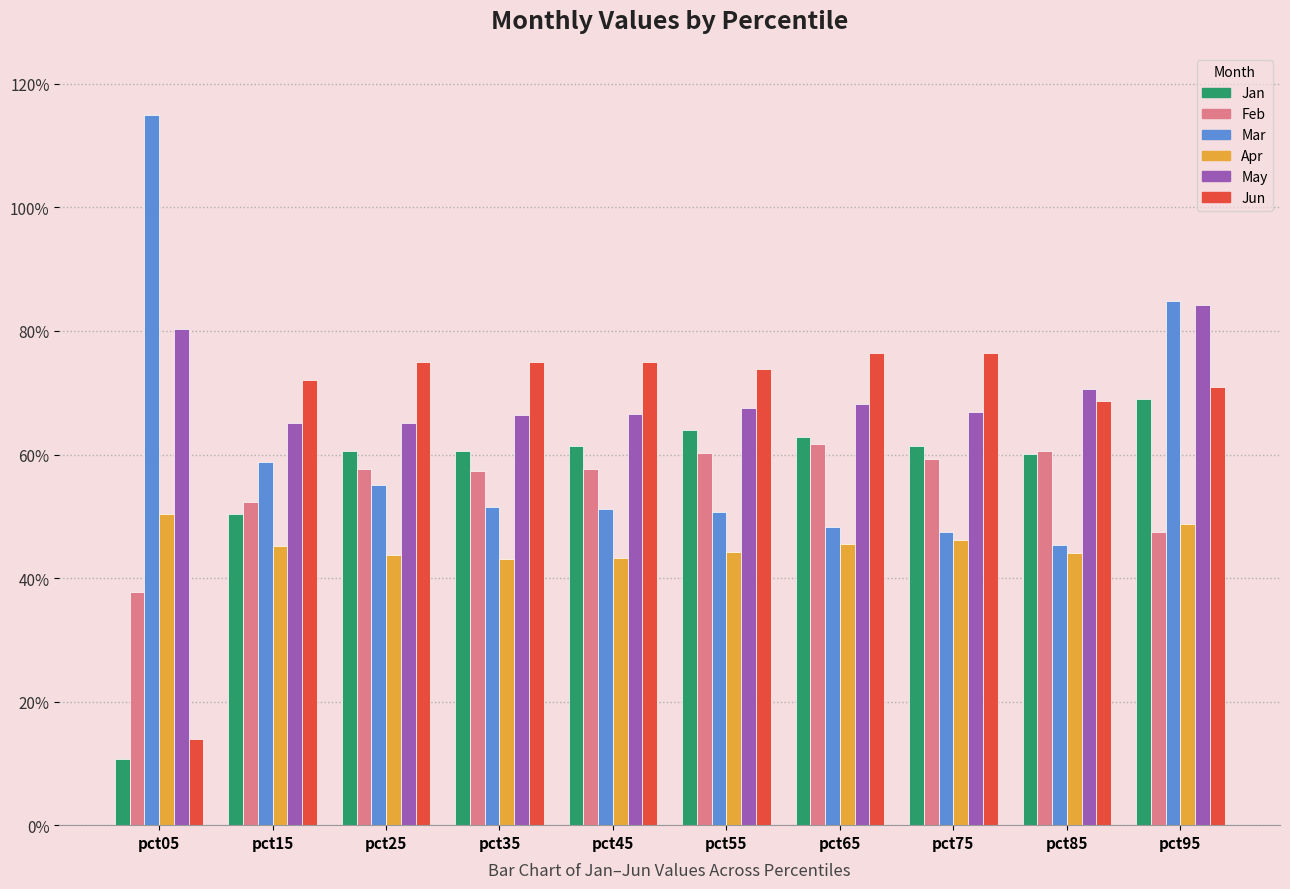

Does the chart contain any negative values?

No